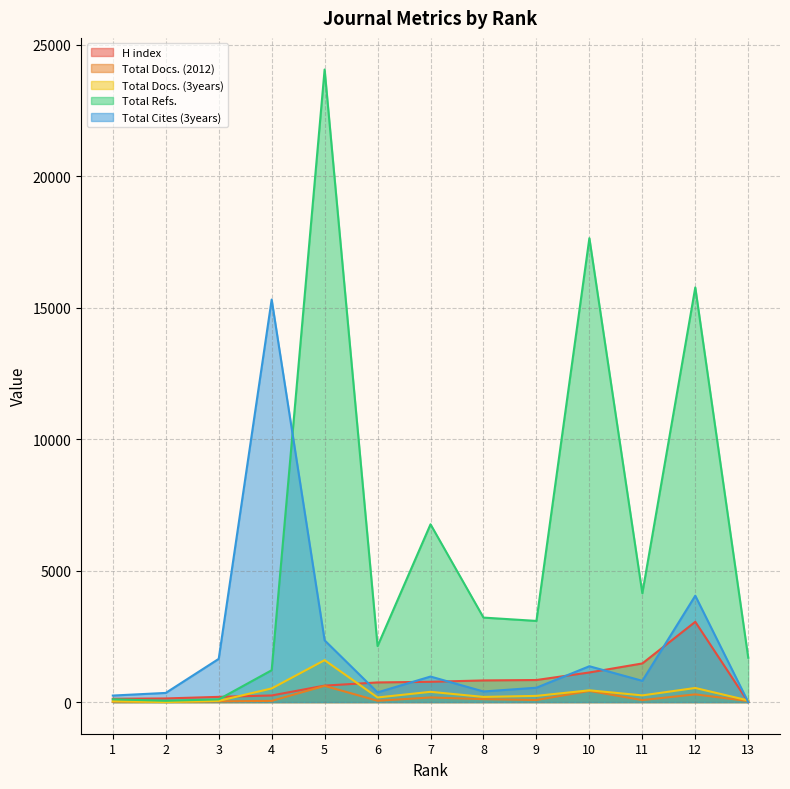

At which category is the sum across all series the highest?

5